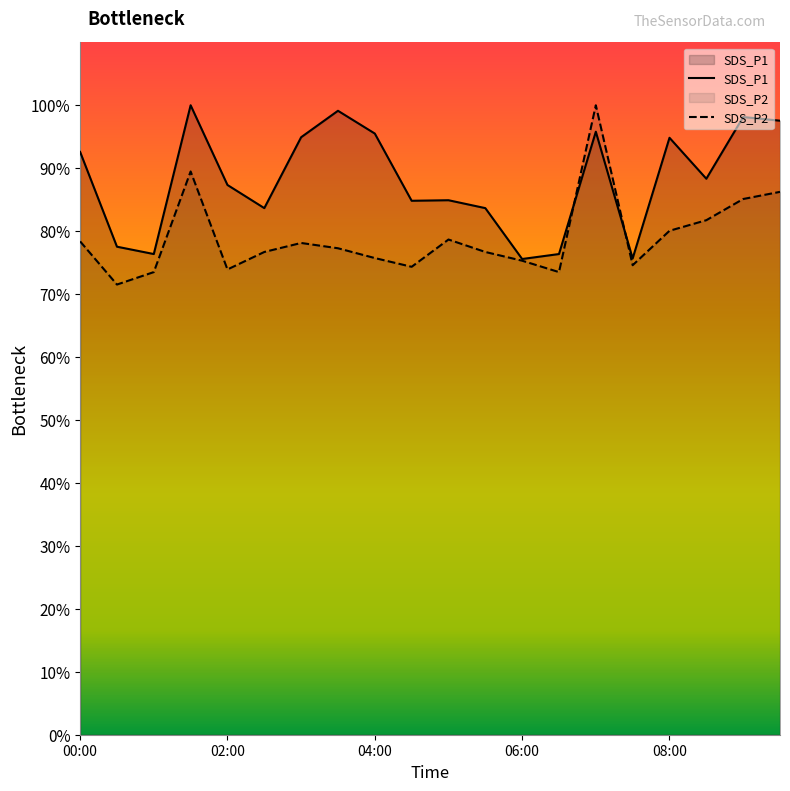

How many data points in SDS_P2 are less than 77?

10